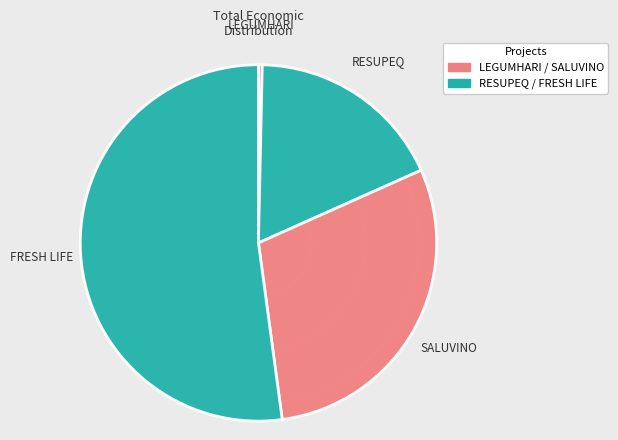

Does FRESH LIFE represent more than half of the total?

Yes